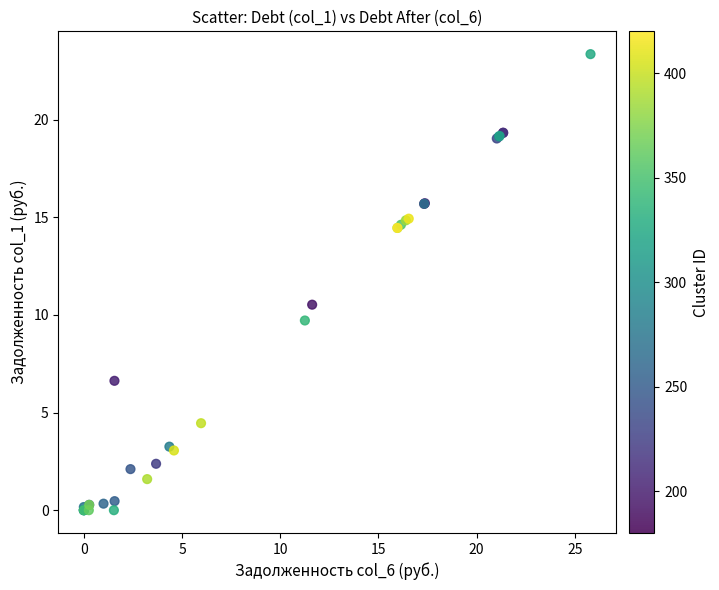

What Y value in the scatter plot is closest to 11?

10.5